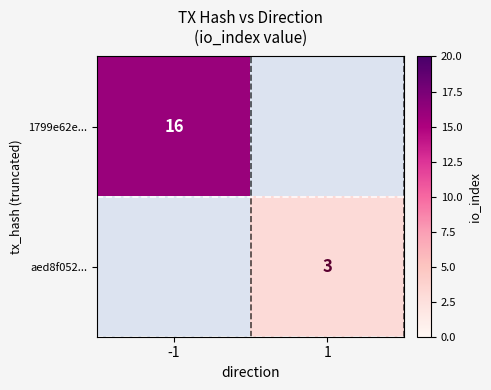

True or false: 1799e62e... has a value of 5 at -1.

False